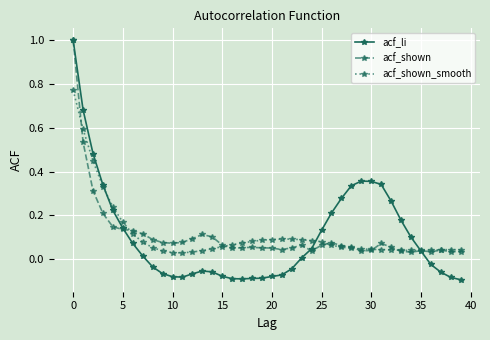

What is the maximum value shown in the chart?

1.0